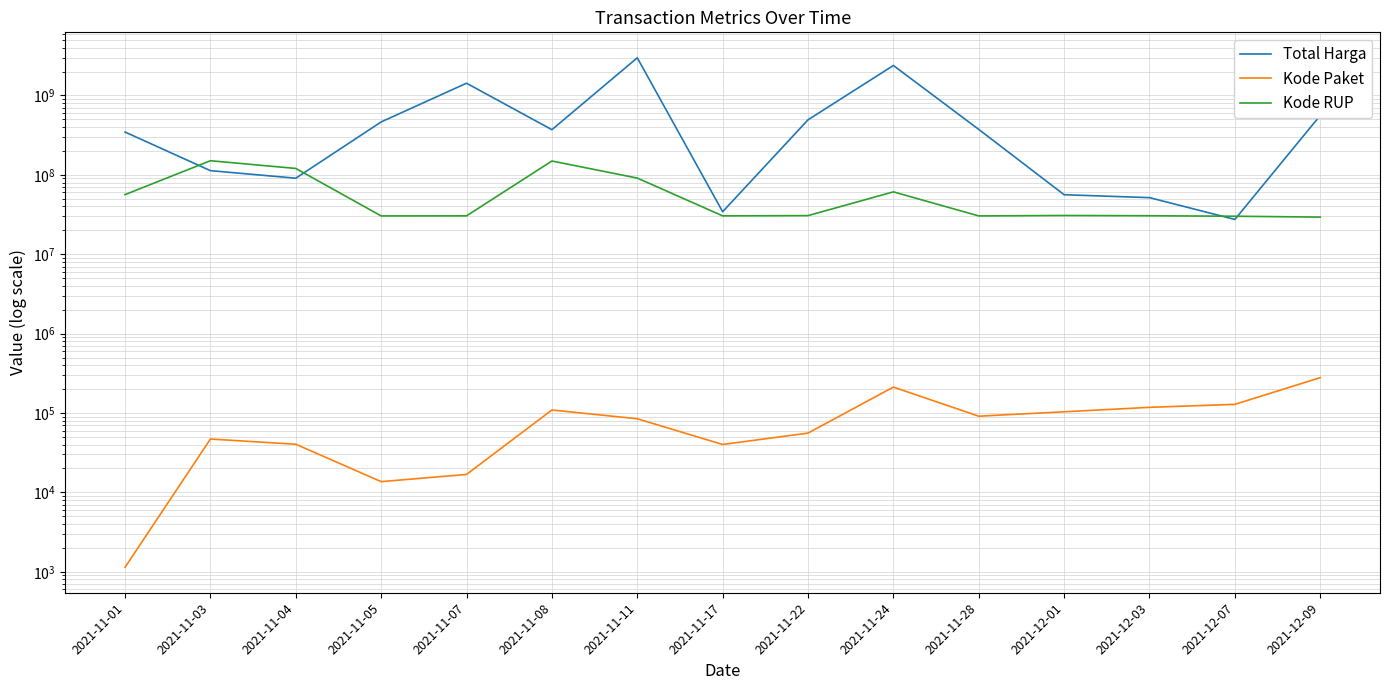

What is the approximate value of Total Harga at 2021-12-09, to the nearest 100?

559971000